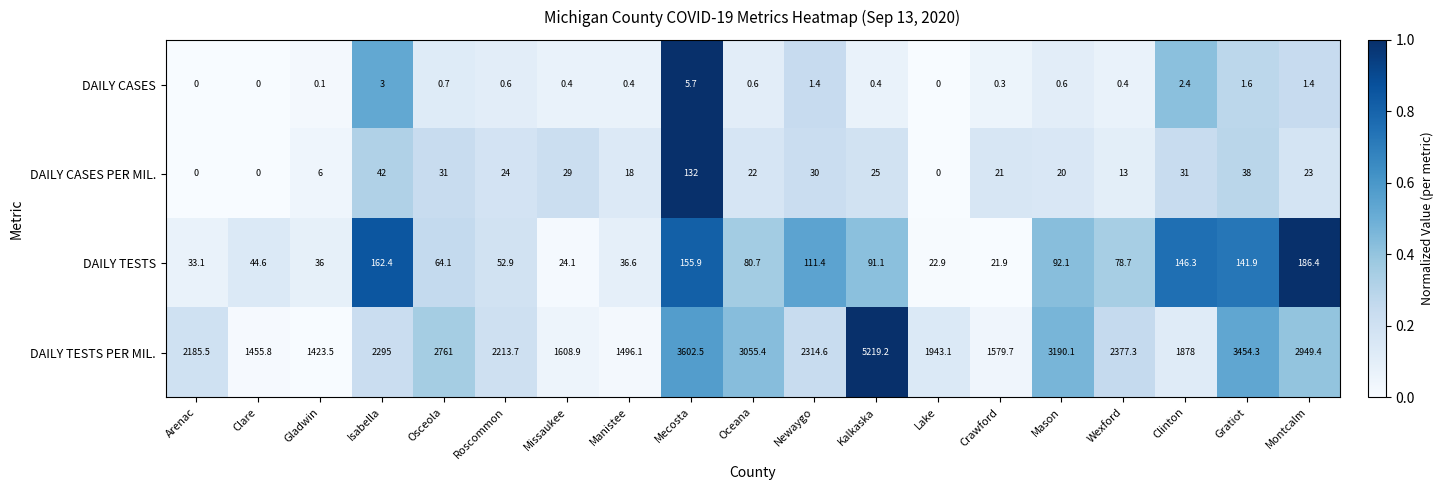

Which category has the highest value across all series?

Kalkaska